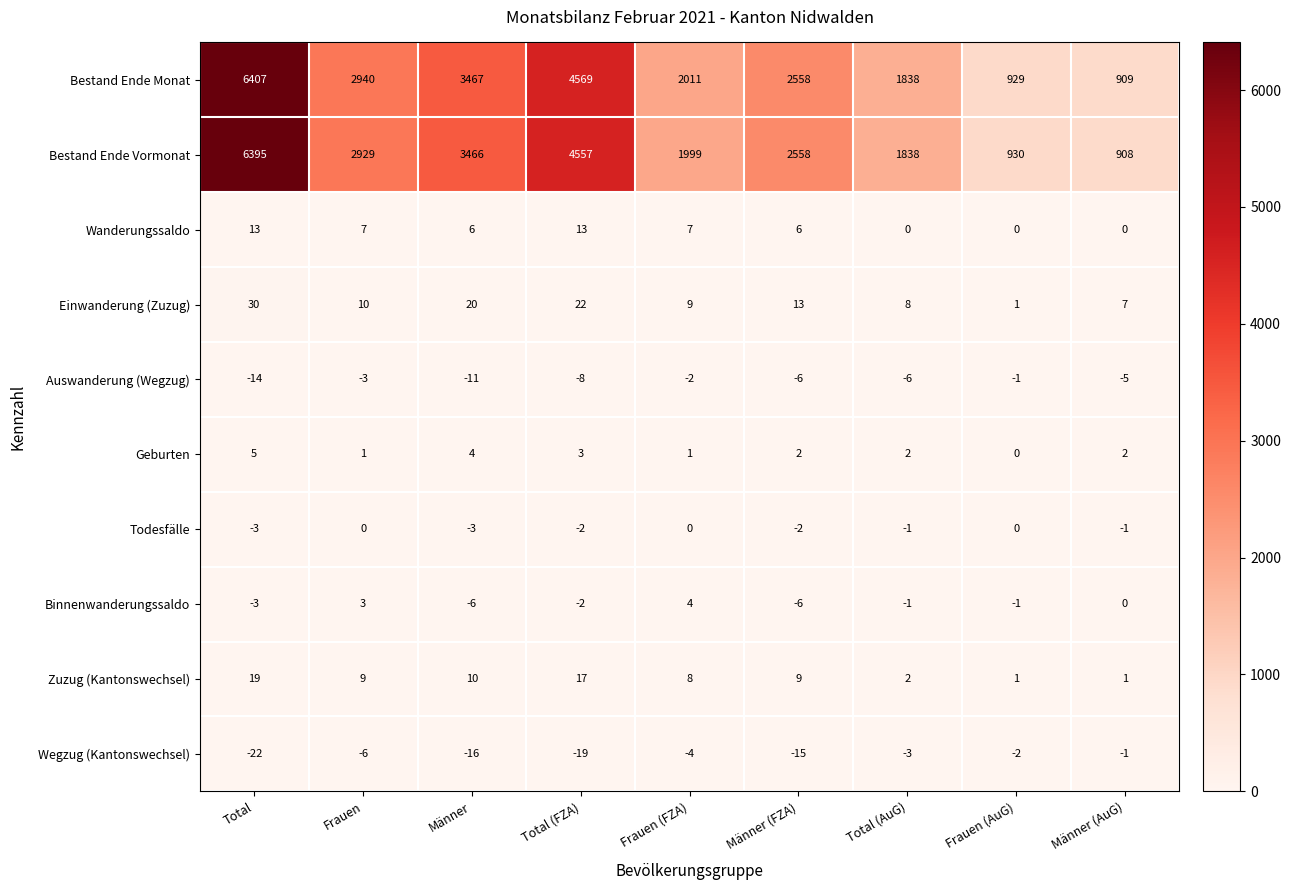

What is the spread (max minus min) of values at Total (AuG)?

1844